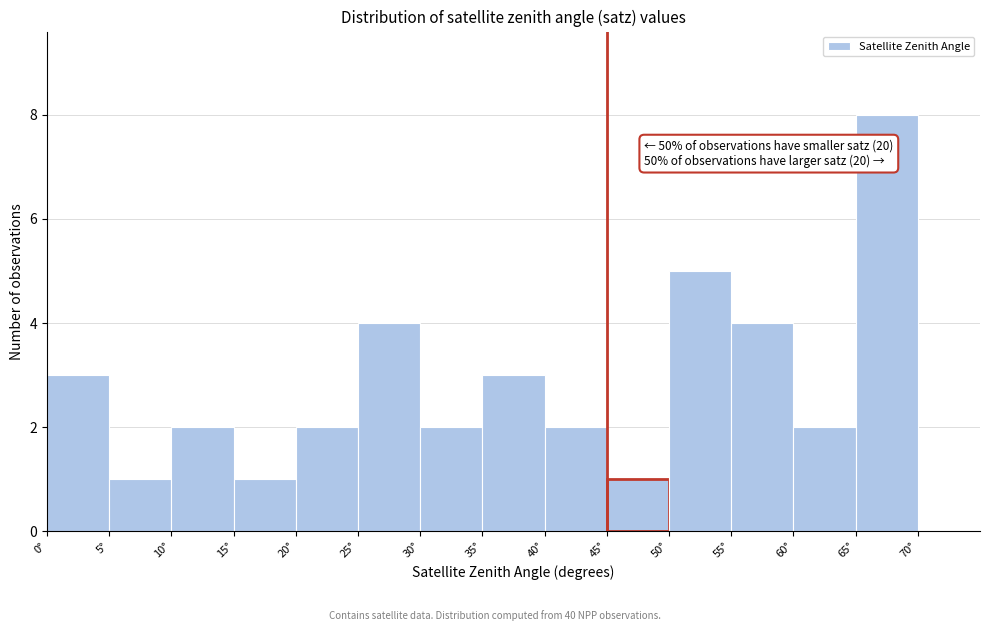

Over which range of the x-axis is the bar tallest?

65 to 70